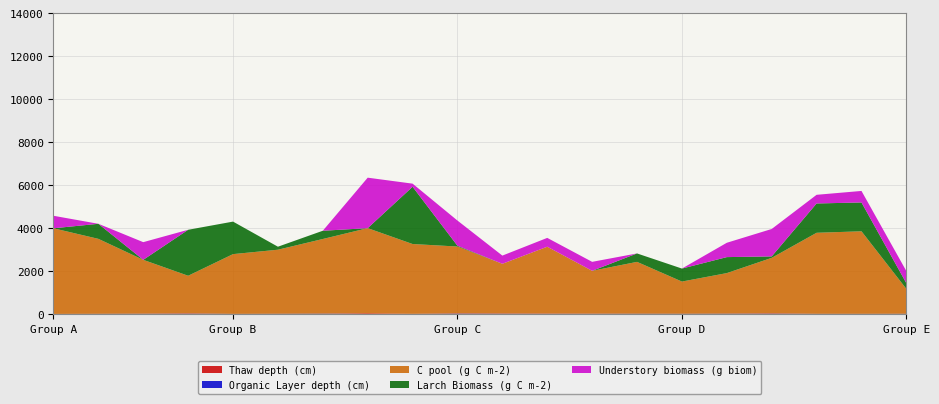

Reading left to right, what are all the values shown in this chart?

Thaw depth (cm): AMB=26.2	DYB=17.0	EXB=28.6	HBR=40.5	HDR=16.4	LBR=20.8	LDR=24.0	PFB=53.7	PPB=29.0	SYB=35.8	TB1=36.0	TB2=34.8	TBC=30.7	T-1Y4=23.0	T-2Y4=21.7	T-3Y4=24.2	T-4Y4=41.0	T-5Y4=23.5	T-6Y4=20.6	T-7Y4=21.3
Organic Layer depth (cm): AMB=0.0	DYB=13.8	EXB=8.9	HBR=9.3	HDR=11.6	LBR=12.0	LDR=15.3	PFB=0.0	PPB=2.3	SYB=13.8	TB1=8.9	TB2=6.6	TBC=7.4	T-1Y4=12.6	T-2Y4=11.4	T-3Y4=13.7	T-4Y4=9.7	T-5Y4=7.7	T-6Y4=9.5	T-7Y4=11.7
C pool (g C m-2): AMB=3978.8	DYB=3483.2	EXB=2501.3	HBR=1749.8	HDR=2776.5	LBR=2976.7	LDR=3467.9	PFB=3957.6	PPB=3243.1	SYB=3107.1	TB1=2311.0	TB2=3108.1	TBC=1990.8	T-1Y4=2408.9	T-2Y4=1496.8	T-3Y4=1884.7	T-4Y4=2580.9	T-5Y4=3764.9	T-6Y4=3834.9	T-7Y4=1156.0
Larch Biomass (g C m-2): AMB=0.0	DYB=699.5	EXB=0.0	HBR=2135.7	HDR=1510.6	LBR=139.2	LDR=382.8	PFB=0.0	PPB=2659.7	SYB=35.0	TB1=0.0	TB2=0.0	TBC=0.0	T-1Y4=391.7	T-2Y4=603.4	T-3Y4=743.2	T-4Y4=67.3	T-5Y4=1361.9	T-6Y4=1339.9	T-7Y4=262.6
Understory biomass (g biom): AMB=581.0	DYB=0.0	EXB=821.6	HBR=0.0	HDR=0.0	LBR=0.0	LDR=0.0	PFB=2344.7	PPB=144.4	SYB=1171.2	TB1=380.0	TB2=409.2	TBC=417.0	T-1Y4=0.0	T-2Y4=0.0	T-3Y4=666.0	T-4Y4=1273.5	T-5Y4=402.3	T-6Y4=534.8	T-7Y4=564.1